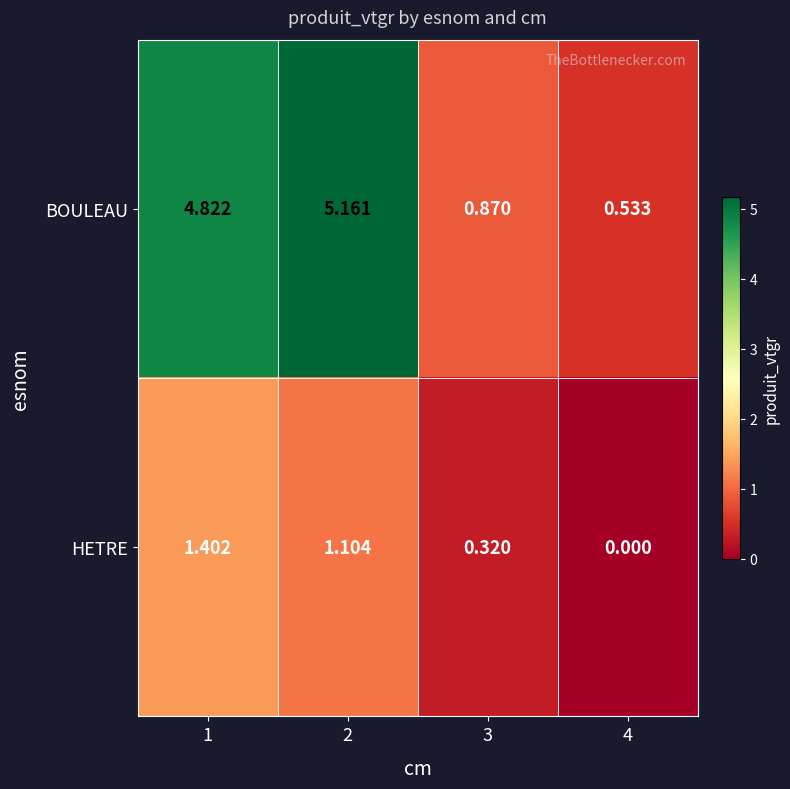

Between 1 and 3, which series saw the biggest shift?

BOULEAU